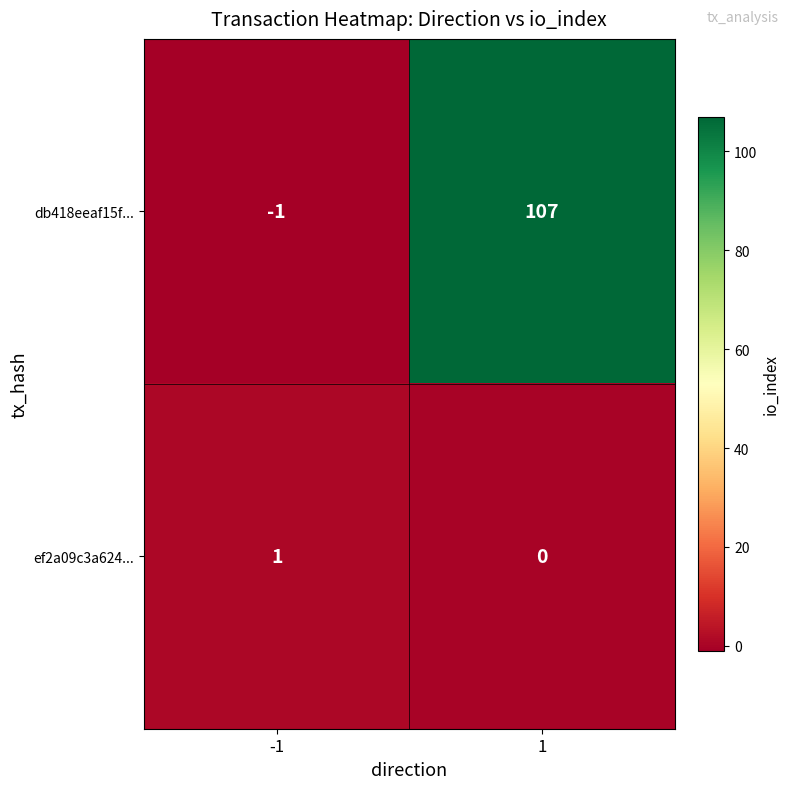

At 1, list the series in order from largest to smallest.

db418eeaf15f..., ef2a09c3a624...